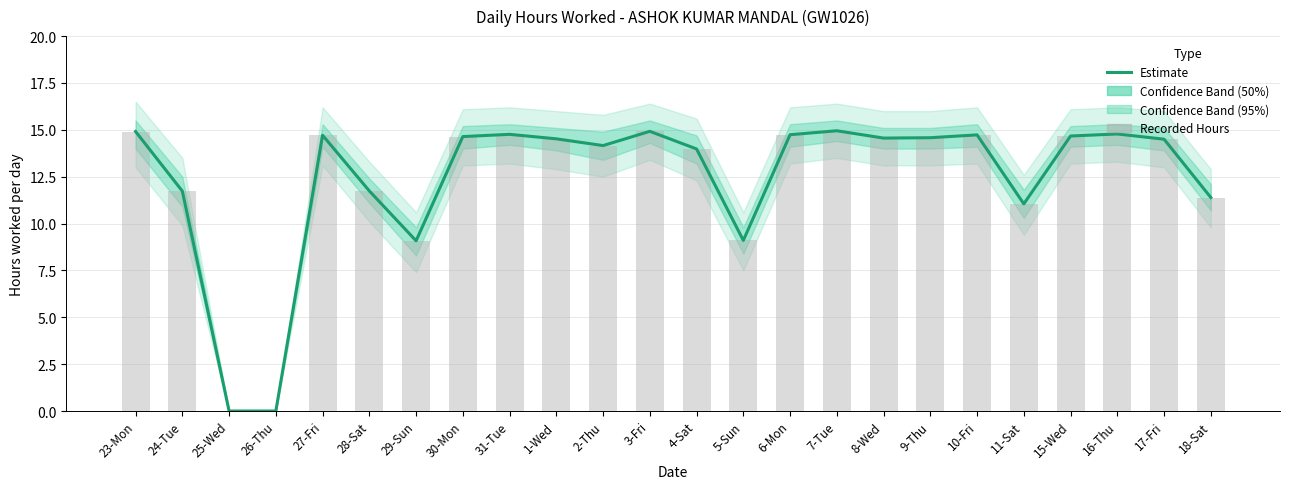

What is the difference between the Estimate values at 2-Thu and 26-Thu?

14.2